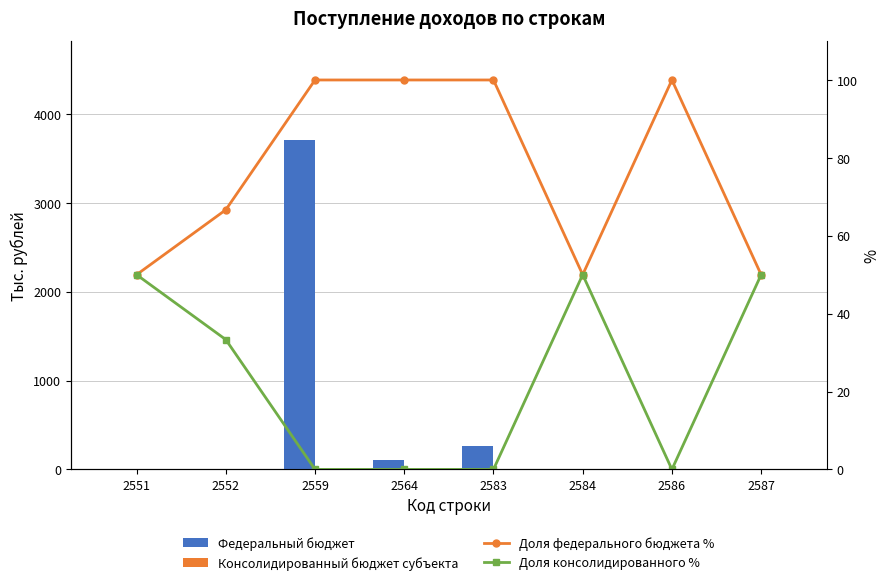

The Доля консолидированного % series shows 65.1 at 2587. True or false?

False